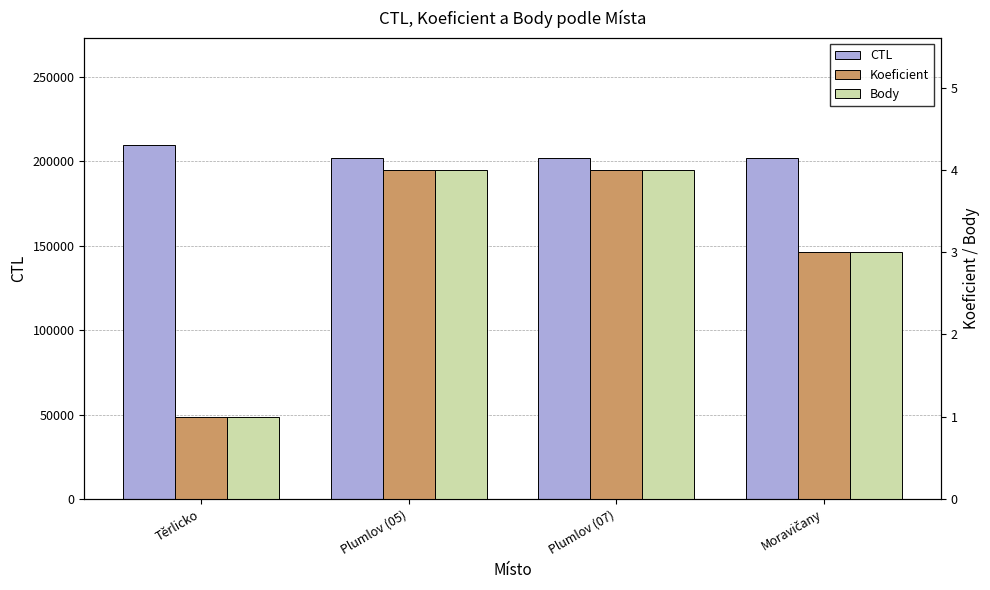

Which series has the widest spread of values?

CTL